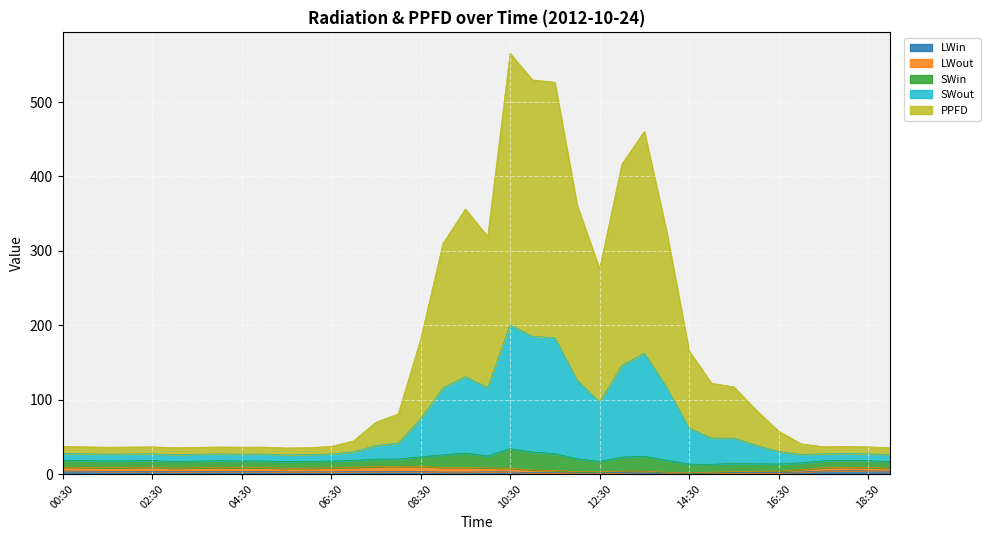

How many lines are shown in the chart?

5